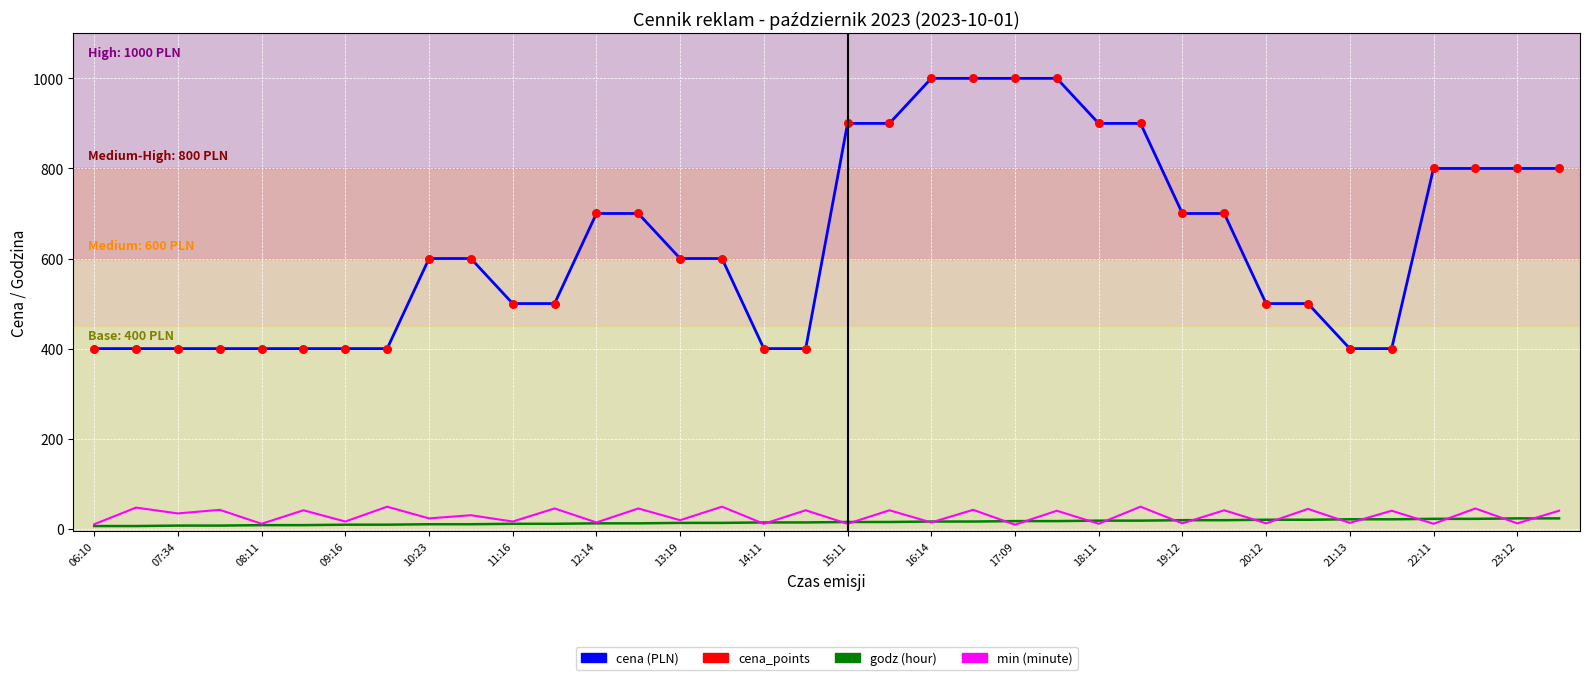

What is the maximum value shown in the chart?

1000